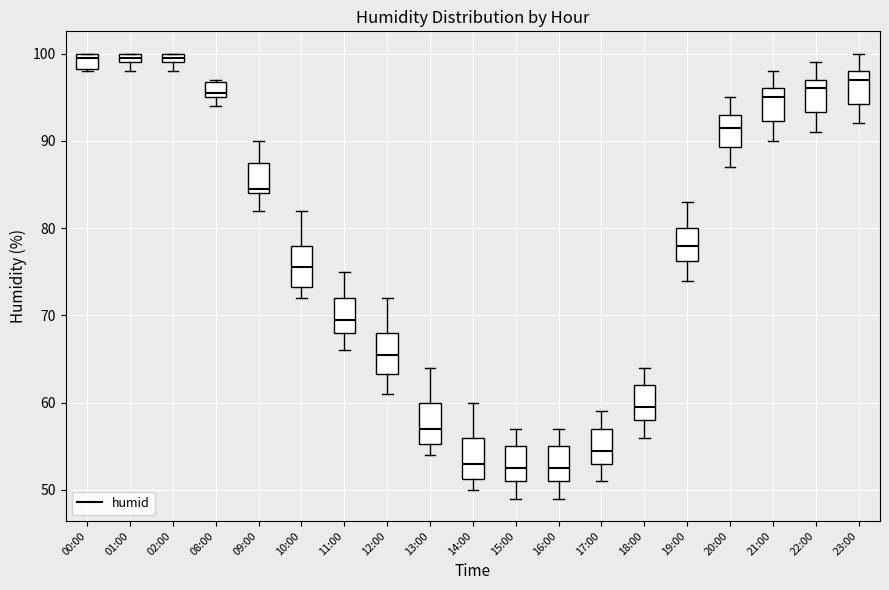

Where is the upper edge of the box for 18:00 on the y-axis? The values are not printed on the chart, so give them approximately, as read against the axis.

62